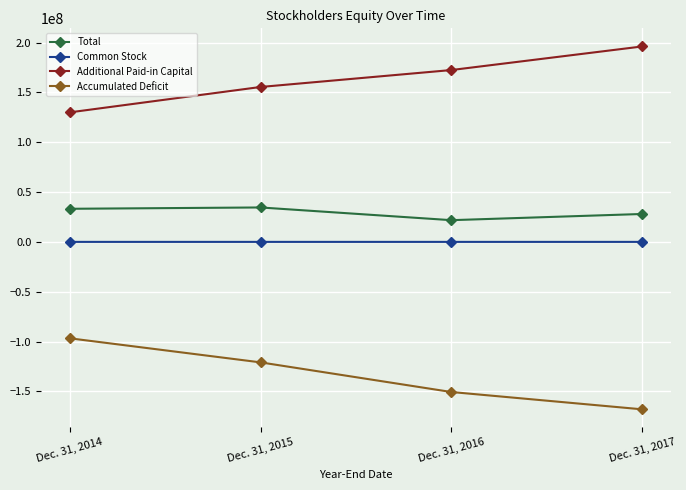

What is the highest value of the Common Stock series?

3003